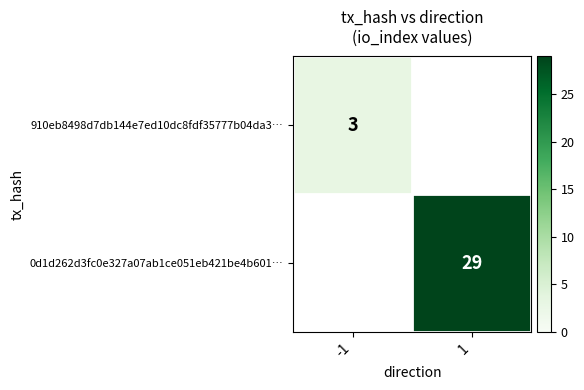

Is it true that 910eb8498d7db144e7ed10dc8fdf35777b04da3… equals 0.6 at -1?

False